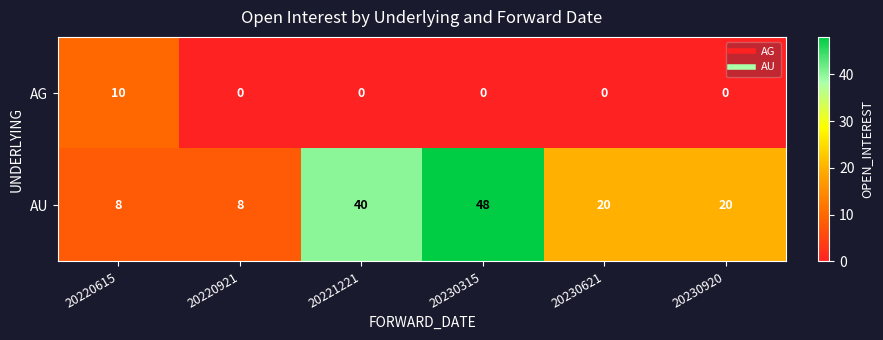

The AG series shows 18 at 20220615. True or false?

False